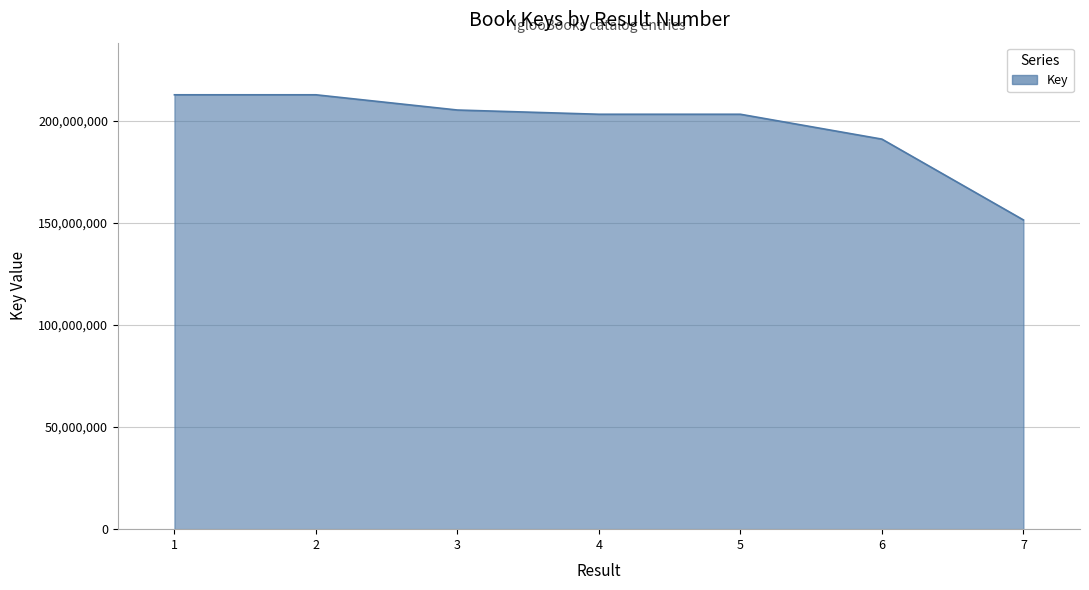

How many distinct data groups are displayed?

1